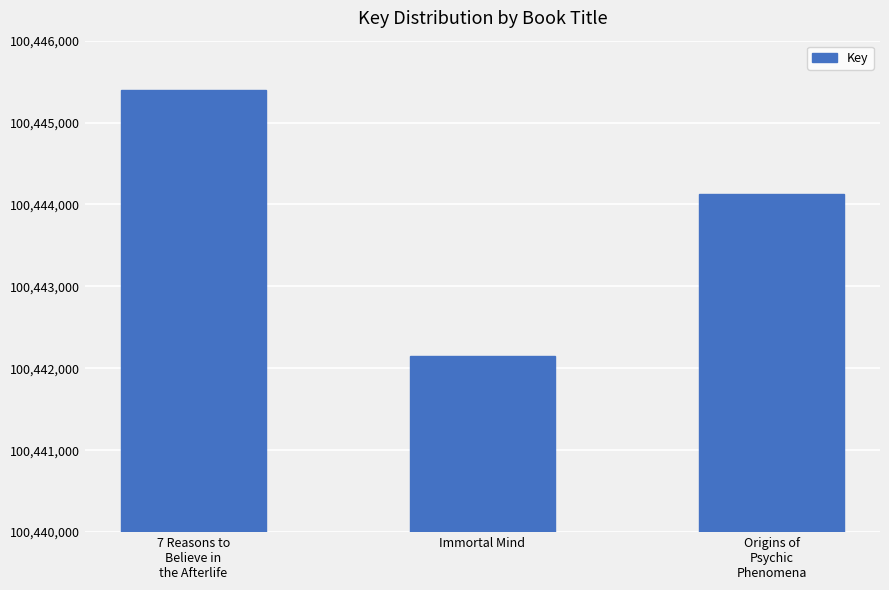

What is the difference between the maximum and minimum values?

3244